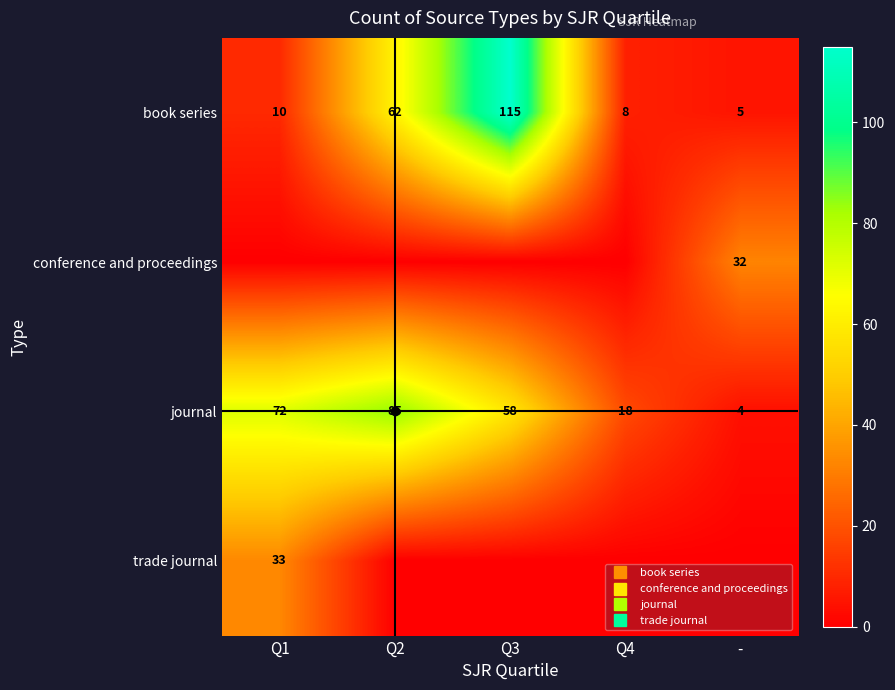

True or false: conference and proceedings has a value of -12 at Q3.

False